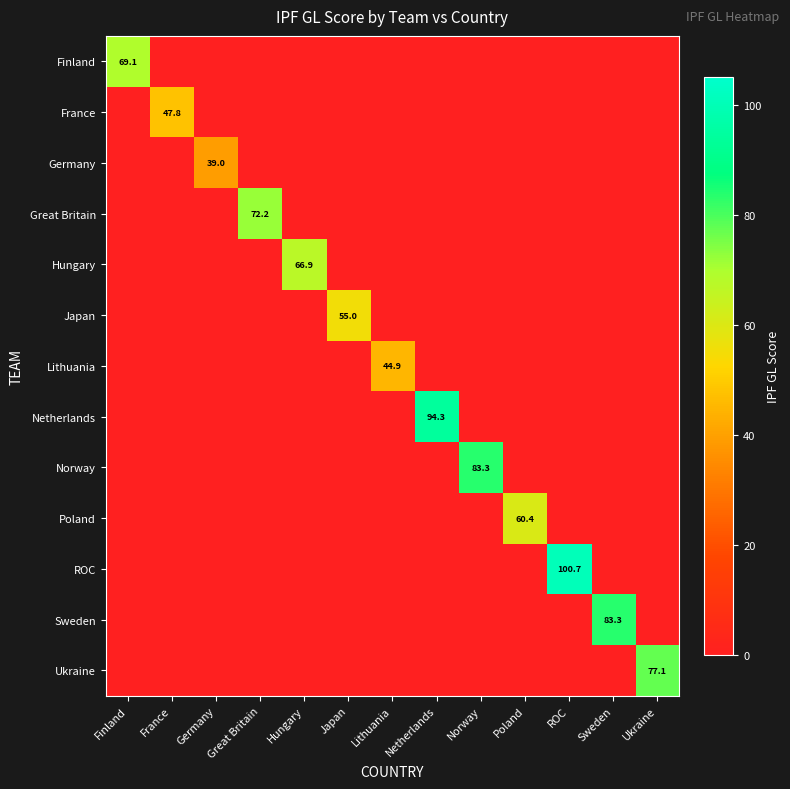

The value of Great Britain at Great Britain is 35.5. True or false?

False